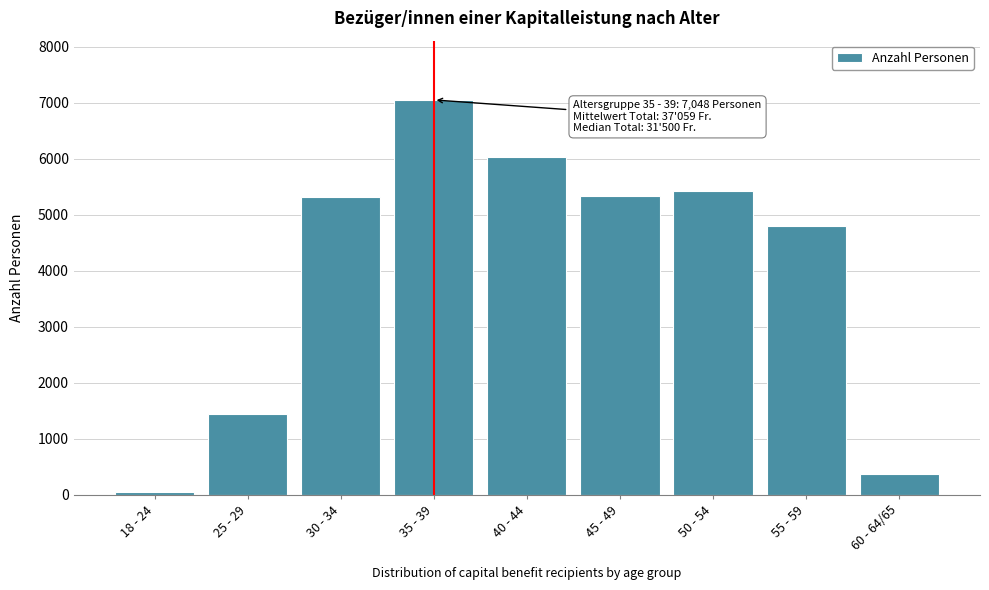

What is the difference between the maximum and second lowest values?

6686